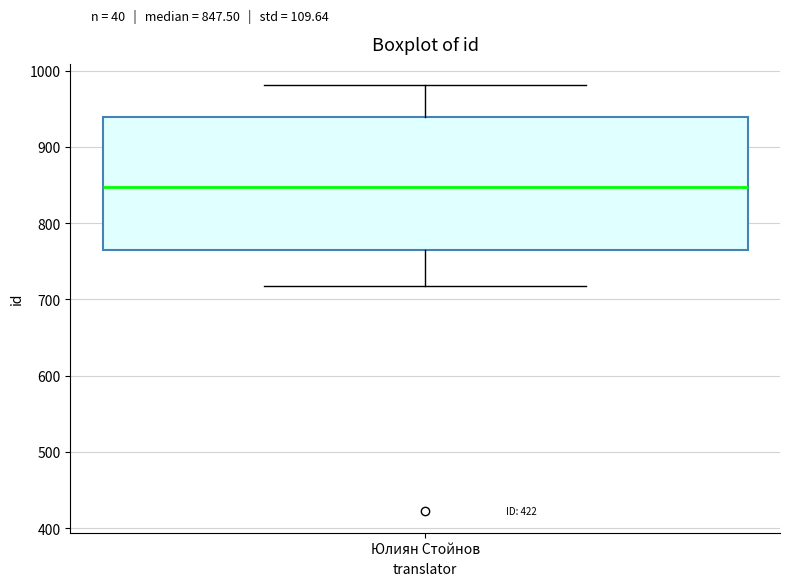

Transcribe this box plot: give where the median line is, the range the box spans, and where the two whiskers end, as read against the y-axis. The values are not printed on the chart, so give them approximately, as read against the axis.

median 850, box 760 to 940, whiskers 720 to 980